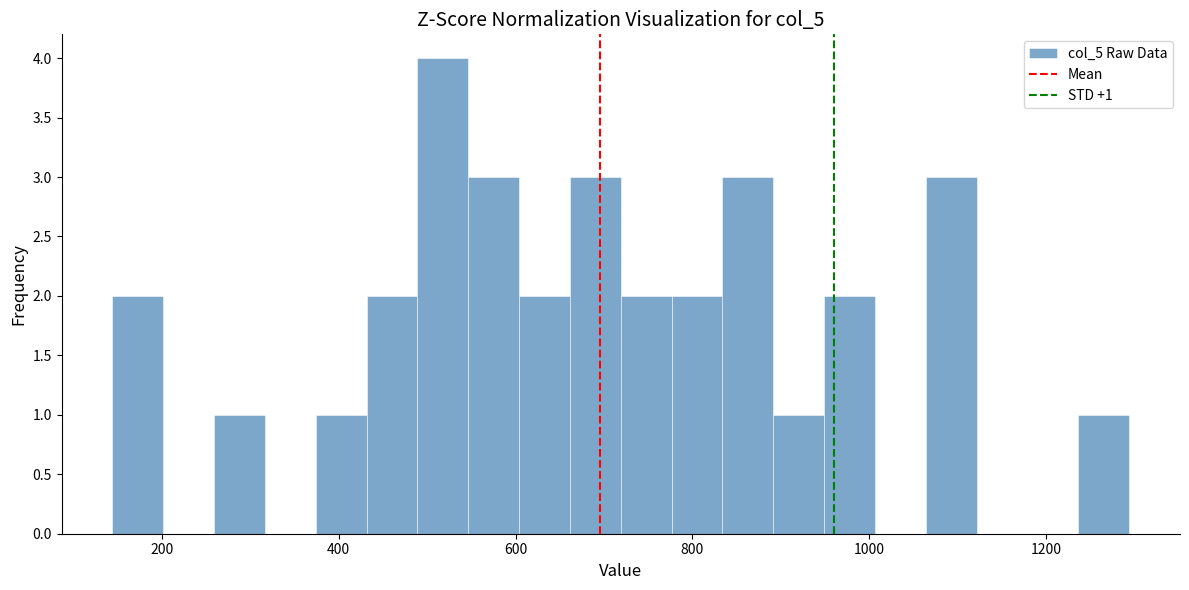

Read against the x-axis, roughly where is the centre of the tallest bar?

520